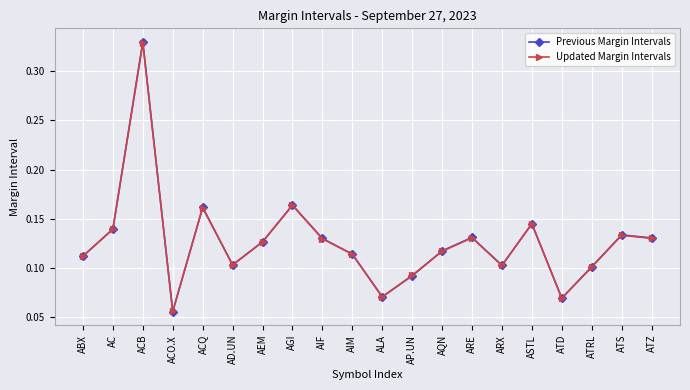

What is the label of the 4th point from the left?

ACO.X